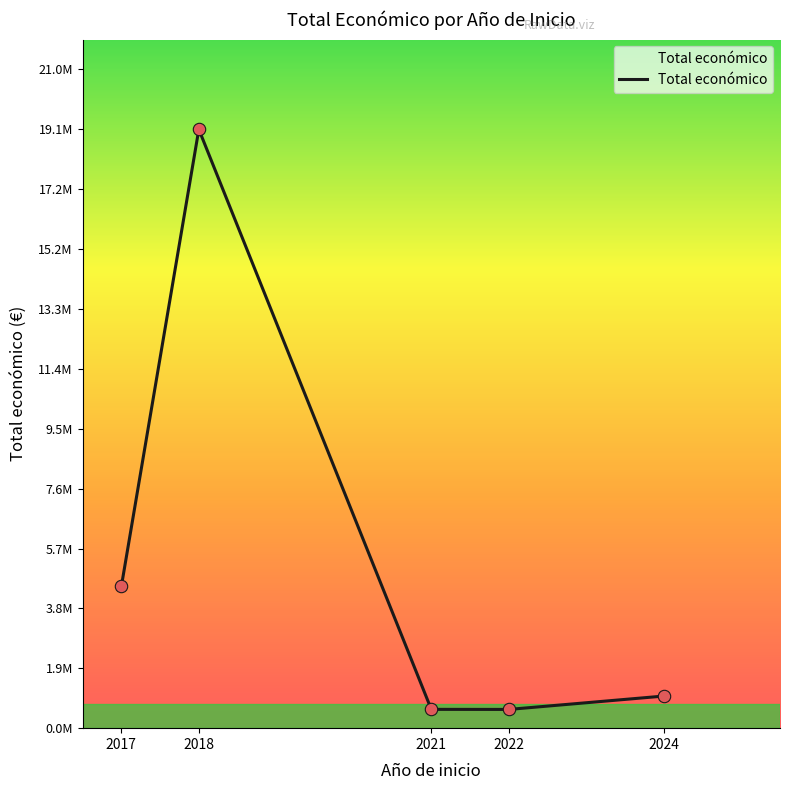

Which has a higher value, 2022 or 2018?

2018